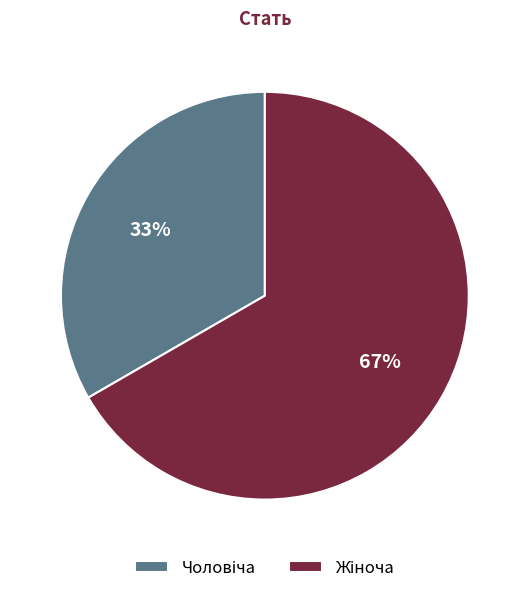

To the nearest percent, what is the average slice percentage?

50%